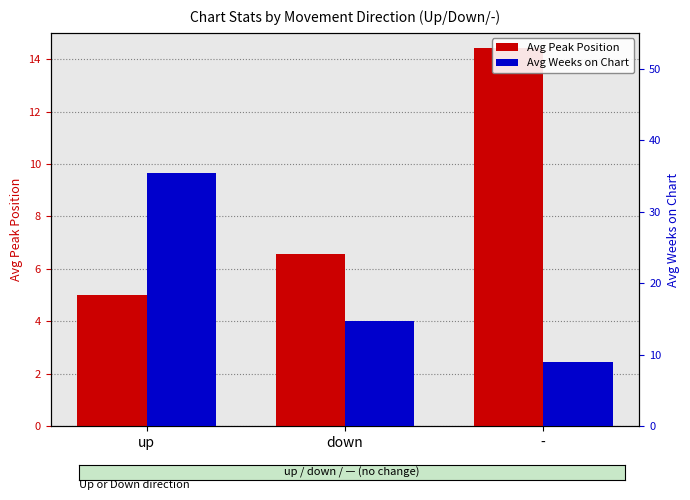

The Avg Weeks on Chart series shows 35.4 at up. True or false?

True